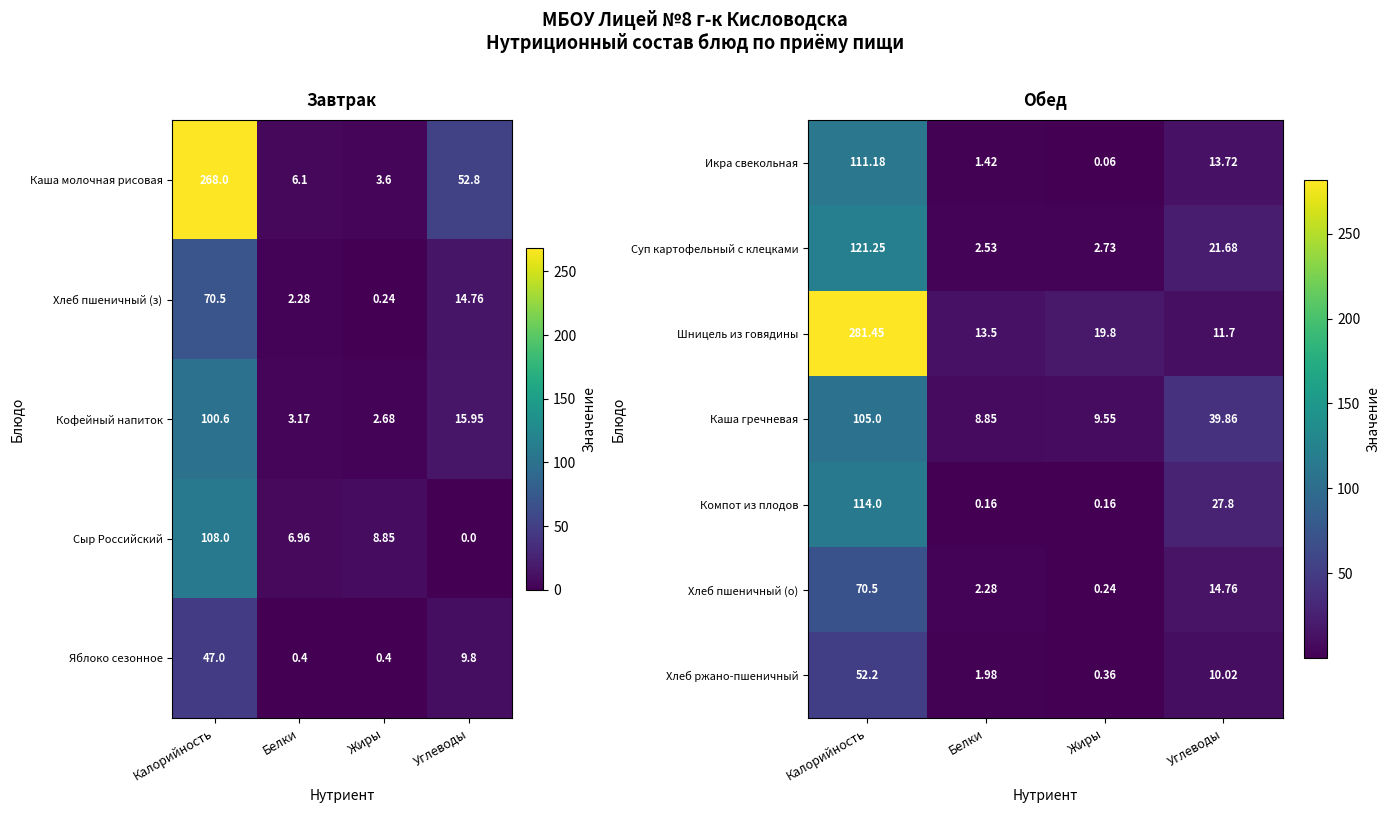

At which label is Компот из плодов closest to 57?

Углеводы